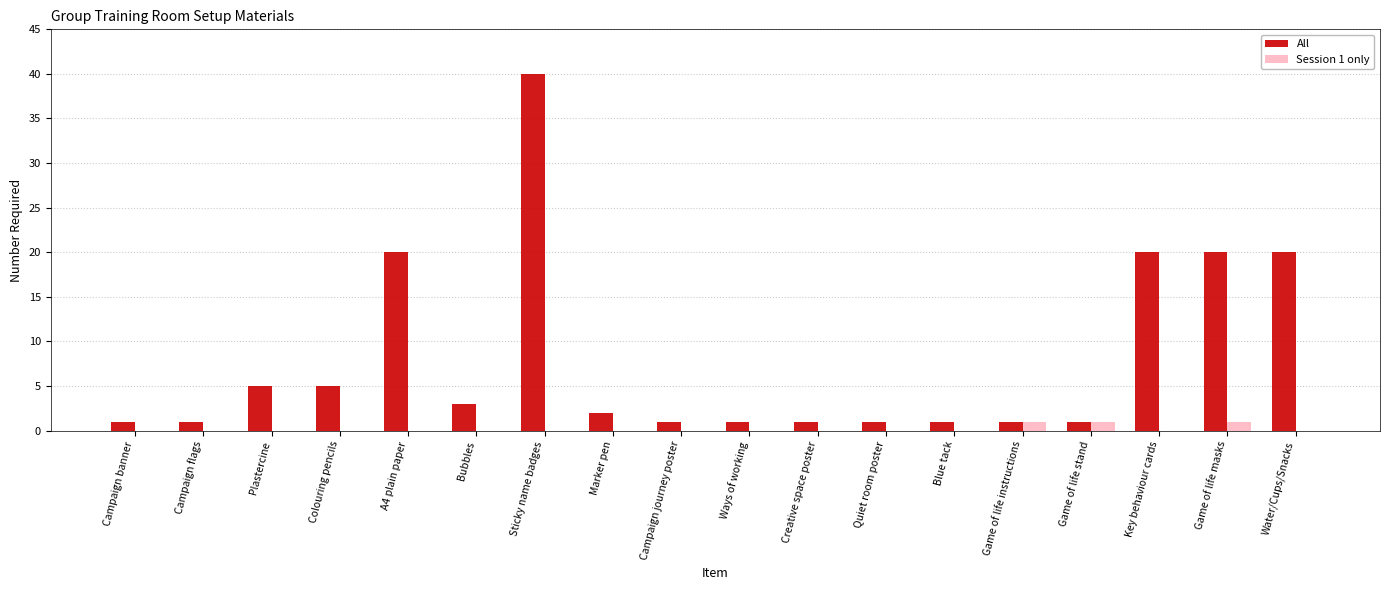

Is the value of All at Plastercine greater than the value of Session 1 only at Sticky name badges?

Yes